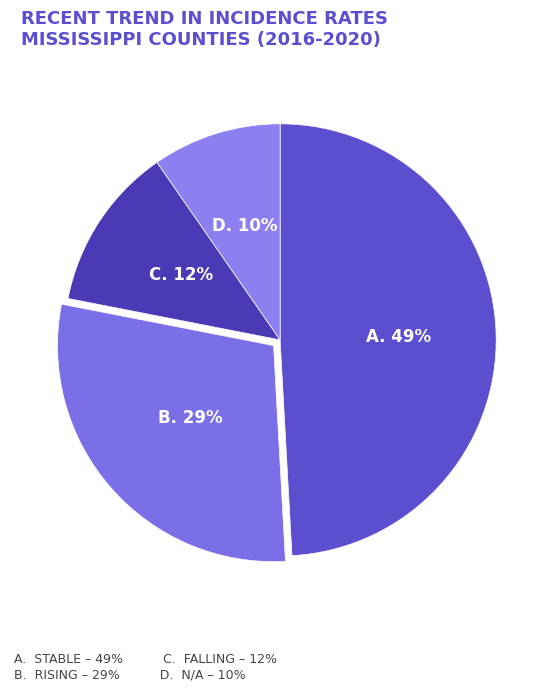

Is there a majority slice in this chart?

No